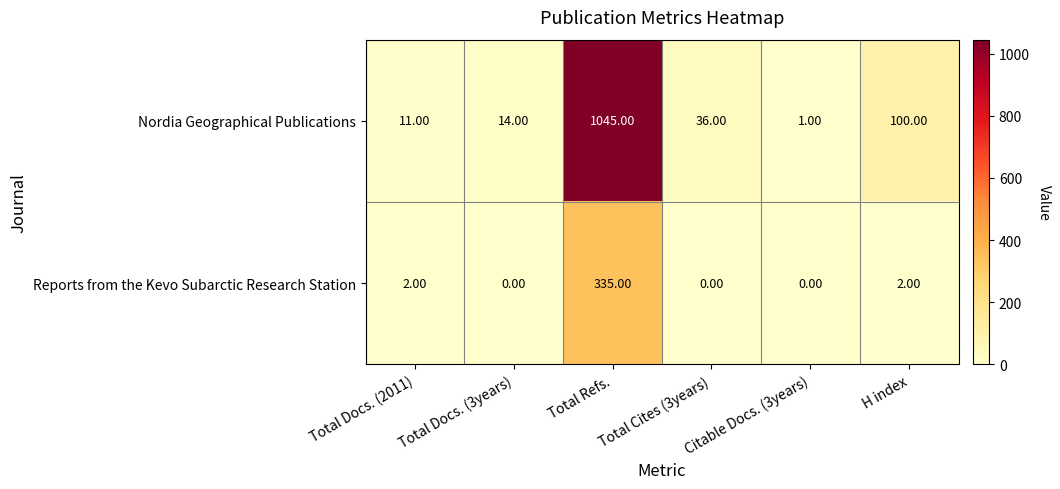

List the series in order of their overall mean, highest first.

Nordia Geographical Publications, Reports from the Kevo Subarctic Research Station